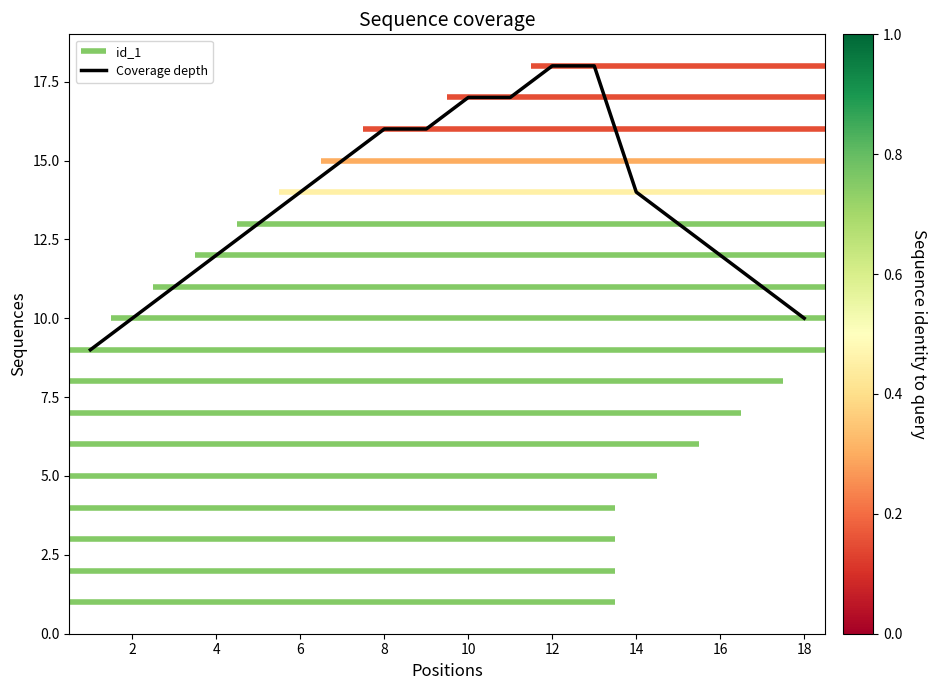

What is the minimum value shown in the chart?

9